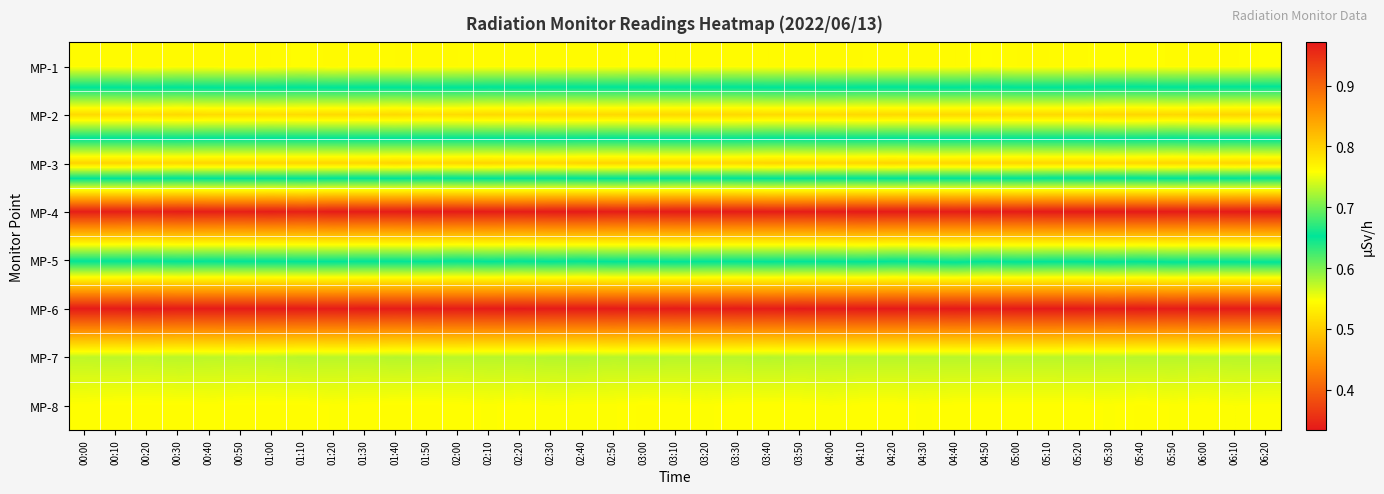

Reading right to left, extract all data points from this chart.

MP-1: 06:20=0.5	06:10=0.5	06:00=0.5	05:50=0.5	05:40=0.5	05:30=0.5	05:20=0.5	05:10=0.5	05:00=0.5	04:50=0.5	04:40=0.5	04:30=0.5	04:20=0.5	04:10=0.5	04:00=0.5	03:50=0.5	03:40=0.5	03:30=0.5	03:20=0.5	03:10=0.5	03:00=0.5	02:50=0.5	02:40=0.5	02:30=0.5	02:20=0.5	02:10=0.5	02:00=0.5	01:50=0.5	01:40=0.5	01:30=0.5	01:20=0.5	01:10=0.5	01:00=0.5	00:50=0.5	00:40=0.5	00:30=0.5	00:20=0.5	00:10=0.5	00:00=0.5
MP-2: 06:20=0.8	06:10=0.8	06:00=0.8	05:50=0.8	05:40=0.8	05:30=0.8	05:20=0.8	05:10=0.8	05:00=0.8	04:50=0.8	04:40=0.8	04:30=0.8	04:20=0.8	04:10=0.8	04:00=0.8	03:50=0.8	03:40=0.8	03:30=0.8	03:20=0.8	03:10=0.8	03:00=0.8	02:50=0.8	02:40=0.8	02:30=0.8	02:20=0.8	02:10=0.8	02:00=0.8	01:50=0.8	01:40=0.8	01:30=0.8	01:20=0.8	01:10=0.8	01:00=0.8	00:50=0.8	00:40=0.8	00:30=0.8	00:20=0.8	00:10=0.8	00:00=0.8
MP-3: 06:20=0.5	06:10=0.5	06:00=0.5	05:50=0.5	05:40=0.5	05:30=0.5	05:20=0.5	05:10=0.5	05:00=0.5	04:50=0.5	04:40=0.5	04:30=0.5	04:20=0.5	04:10=0.5	04:00=0.5	03:50=0.5	03:40=0.5	03:30=0.5	03:20=0.5	03:10=0.5	03:00=0.5	02:50=0.5	02:40=0.5	02:30=0.5	02:20=0.5	02:10=0.5	02:00=0.5	01:50=0.5	01:40=0.5	01:30=0.5	01:20=0.5	01:10=0.5	01:00=0.5	00:50=0.5	00:40=0.5	00:30=0.5	00:20=0.5	00:10=0.5	00:00=0.5
MP-4: 06:20=1.0	06:10=1.0	06:00=1.0	05:50=1.0	05:40=1.0	05:30=1.0	05:20=1.0	05:10=1.0	05:00=1.0	04:50=1.0	04:40=1.0	04:30=1.0	04:20=1.0	04:10=1.0	04:00=1.0	03:50=1.0	03:40=1.0	03:30=1.0	03:20=1.0	03:10=1.0	03:00=1.0	02:50=1.0	02:40=1.0	02:30=1.0	02:20=1.0	02:10=1.0	02:00=1.0	01:50=1.0	01:40=1.0	01:30=1.0	01:20=1.0	01:10=1.0	01:00=1.0	00:50=1.0	00:40=1.0	00:30=1.0	00:20=1.0	00:10=1.0	00:00=1.0
MP-5: 06:20=0.7	06:10=0.7	06:00=0.7	05:50=0.7	05:40=0.7	05:30=0.7	05:20=0.7	05:10=0.7	05:00=0.7	04:50=0.7	04:40=0.7	04:30=0.7	04:20=0.7	04:10=0.7	04:00=0.7	03:50=0.7	03:40=0.7	03:30=0.7	03:20=0.7	03:10=0.7	03:00=0.7	02:50=0.7	02:40=0.7	02:30=0.7	02:20=0.7	02:10=0.7	02:00=0.7	01:50=0.7	01:40=0.7	01:30=0.7	01:20=0.7	01:10=0.7	01:00=0.7	00:50=0.7	00:40=0.7	00:30=0.7	00:20=0.7	00:10=0.7	00:00=0.7
MP-6: 06:20=0.3	06:10=0.3	06:00=0.3	05:50=0.3	05:40=0.3	05:30=0.3	05:20=0.3	05:10=0.3	05:00=0.3	04:50=0.3	04:40=0.3	04:30=0.3	04:20=0.3	04:10=0.3	04:00=0.3	03:50=0.3	03:40=0.3	03:30=0.3	03:20=0.3	03:10=0.3	03:00=0.3	02:50=0.3	02:40=0.3	02:30=0.3	02:20=0.3	02:10=0.3	02:00=0.3	01:50=0.3	01:40=0.3	01:30=0.3	01:20=0.3	01:10=0.3	01:00=0.3	00:50=0.3	00:40=0.3	00:30=0.3	00:20=0.3	00:10=0.3	00:00=0.3
MP-7: 06:20=0.6	06:10=0.6	06:00=0.6	05:50=0.6	05:40=0.6	05:30=0.6	05:20=0.6	05:10=0.6	05:00=0.6	04:50=0.6	04:40=0.6	04:30=0.6	04:20=0.6	04:10=0.6	04:00=0.6	03:50=0.6	03:40=0.6	03:30=0.6	03:20=0.6	03:10=0.6	03:00=0.6	02:50=0.6	02:40=0.6	02:30=0.6	02:20=0.6	02:10=0.6	02:00=0.6	01:50=0.6	01:40=0.6	01:30=0.6	01:20=0.6	01:10=0.6	01:00=0.6	00:50=0.6	00:40=0.6	00:30=0.6	00:20=0.6	00:10=0.6	00:00=0.6
MP-8: 06:20=0.5	06:10=0.5	06:00=0.5	05:50=0.5	05:40=0.5	05:30=0.5	05:20=0.5	05:10=0.5	05:00=0.5	04:50=0.5	04:40=0.5	04:30=0.5	04:20=0.5	04:10=0.5	04:00=0.5	03:50=0.5	03:40=0.5	03:30=0.5	03:20=0.5	03:10=0.5	03:00=0.5	02:50=0.5	02:40=0.5	02:30=0.5	02:20=0.5	02:10=0.5	02:00=0.5	01:50=0.5	01:40=0.5	01:30=0.5	01:20=0.5	01:10=0.5	01:00=0.5	00:50=0.5	00:40=0.5	00:30=0.5	00:20=0.5	00:10=0.5	00:00=0.5